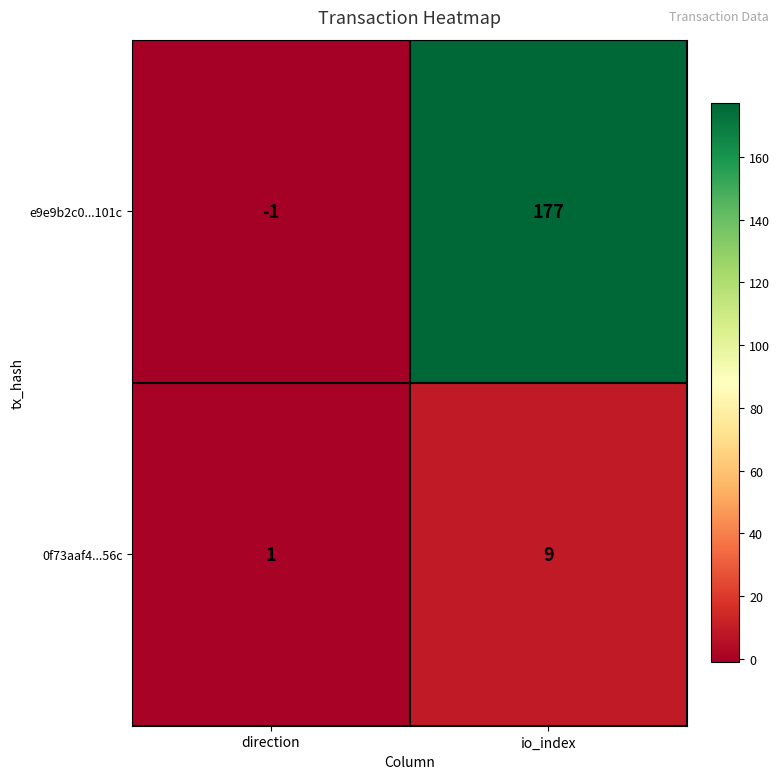

Rank the series at io_index from lowest to highest value.

0f73aaf4...56c, e9e9b2c0...101c